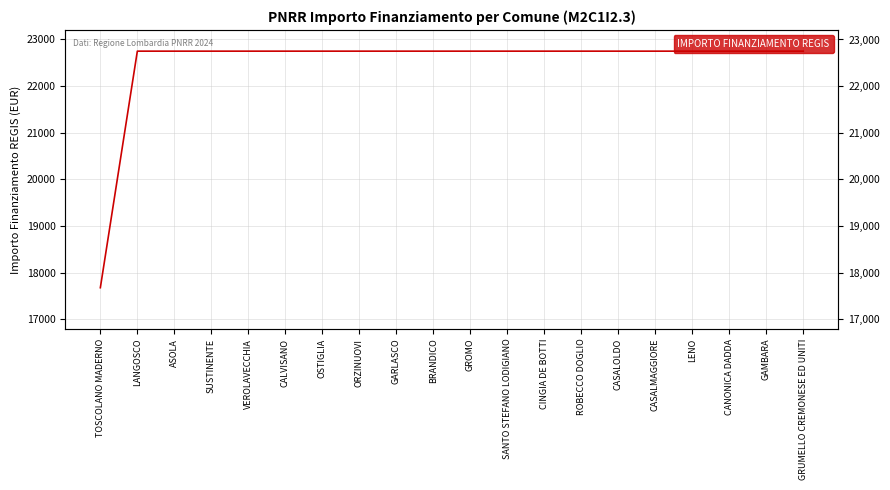

List the labels in order of value, smallest first.

TOSCOLANO MADERNO, LANGOSCO, ASOLA, SUSTINENTE, VEROLAVECCHIA, CALVISANO, OSTIGLIA, ORZINUOVI, GARLASCO, BRANDICO, GROMO, SANTO STEFANO LODIGIANO, CINGIA DE BOTTI, ROBECCO DOGLIO, CASALOLDO, CASALMAGGIORE, LENO, CANONICA DADDA, GAMBARA, GRUMELLO CREMONESE ED UNITI